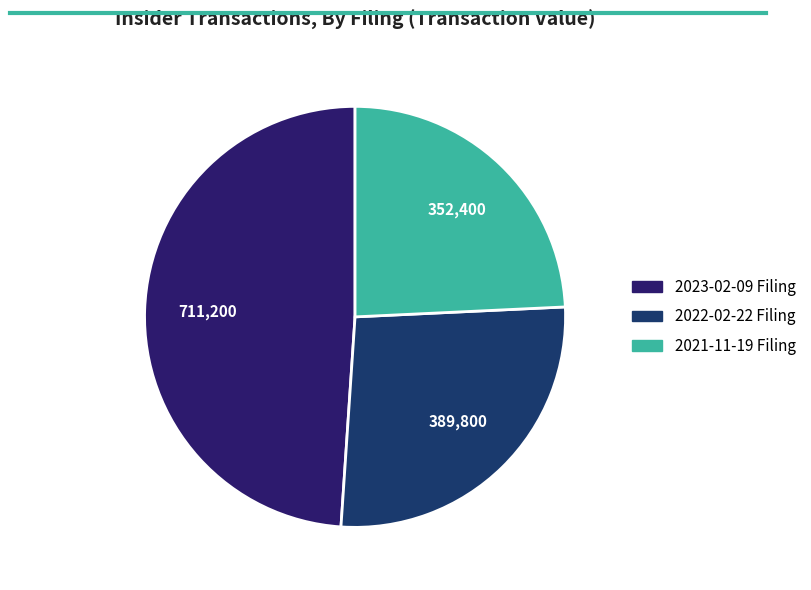

To the nearest percent, what is the average slice percentage?

33%